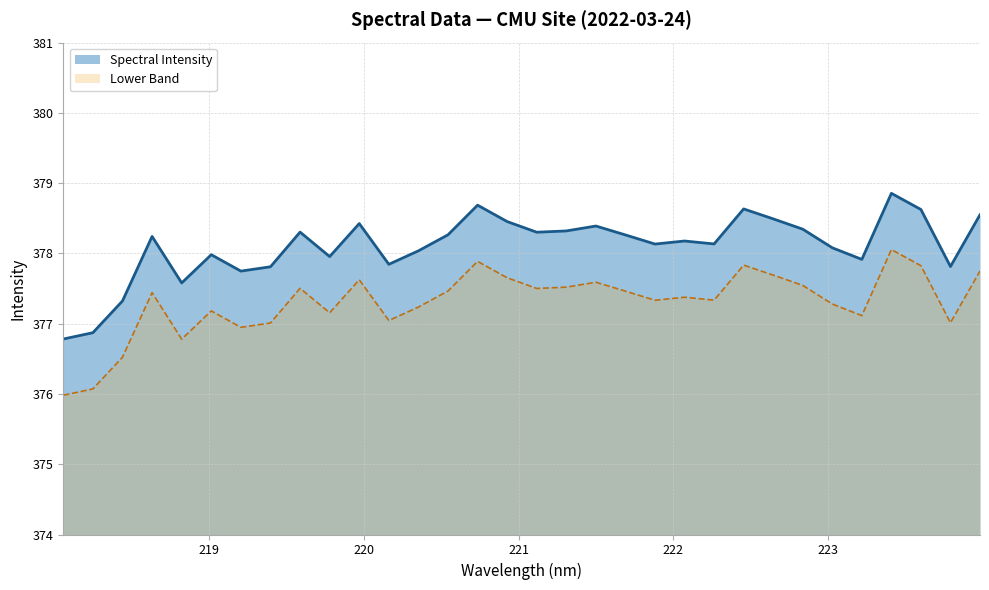

List the labels in order of value, smallest first.

218.0596, 218.2508, 218.442, 218.8244, 219.2067, 219.3979, 223.7895, 220.1623, 223.2172, 219.7801, 219.0156, 220.3533, 223.0264, 221.8812, 222.263, 222.0721, 218.6332, 221.6902, 220.5444, 221.1174, 219.589, 221.3083, 222.8355, 221.4993, 219.9712, 220.9264, 222.6447, 223.9802, 223.5987, 222.4538, 220.7354, 223.408